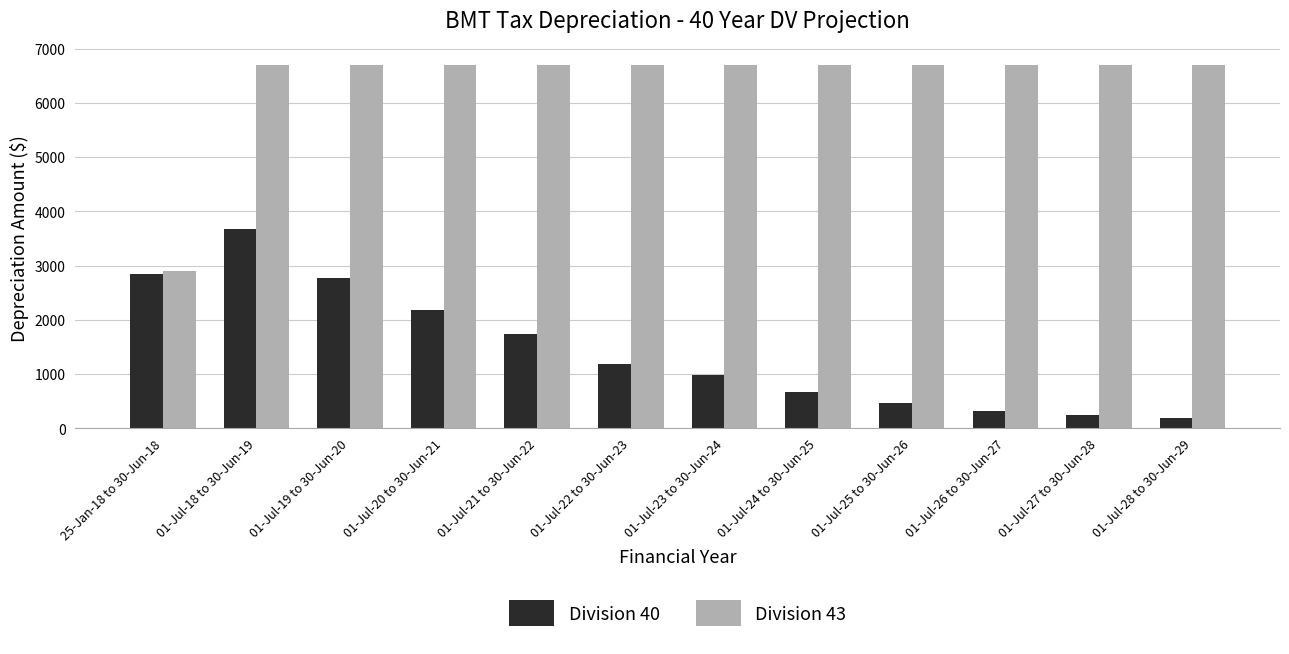

The Division 40 series shows 1191 at 01-Jul-22 to 30-Jun-23. True or false?

True